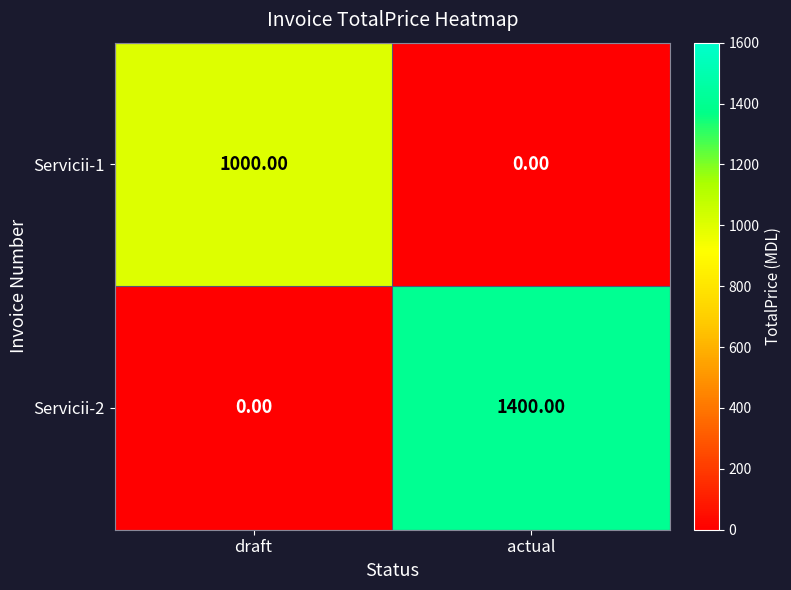

Which series has the widest spread of values?

Servicii-2